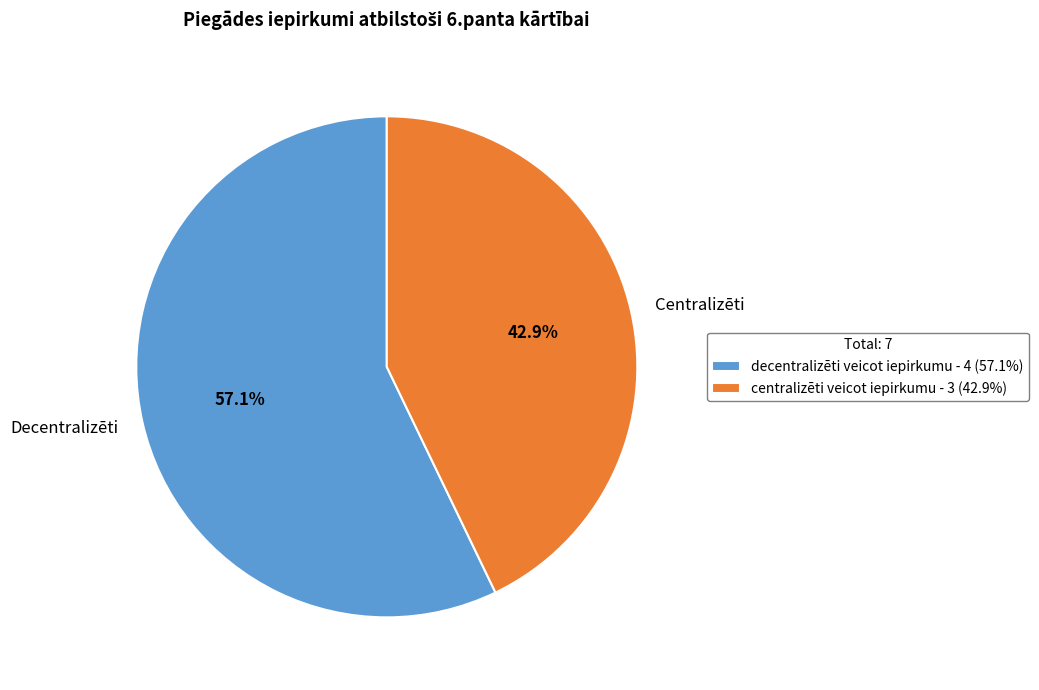

Between centralizēti veicot iepirkumu and decentralizēti veicot iepirkumu, which is larger?

decentralizēti veicot iepirkumu